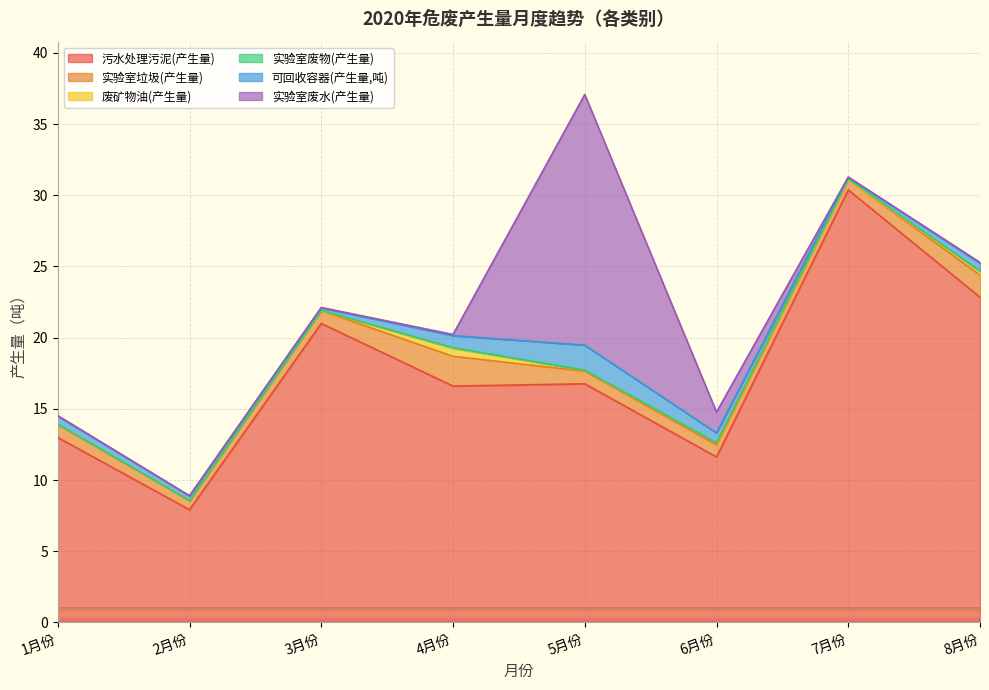

At 8月份, list the series in order from smallest to largest.

实验室废物(产生量), 实验室废水(产生量), 废矿物油(产生量), 可回收容器(产生量,吨), 实验室垃圾(产生量), 污水处理污泥(产生量)